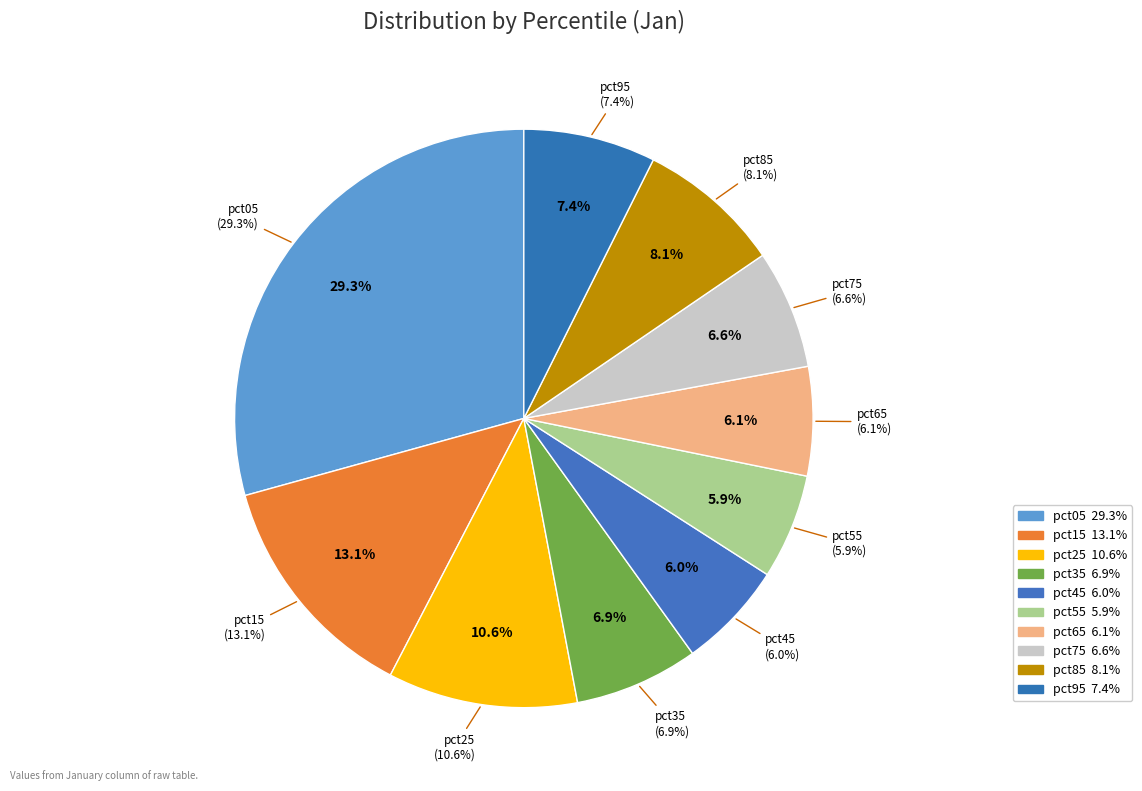

The pct05 slice represents 21% of the pie. True or false?

False